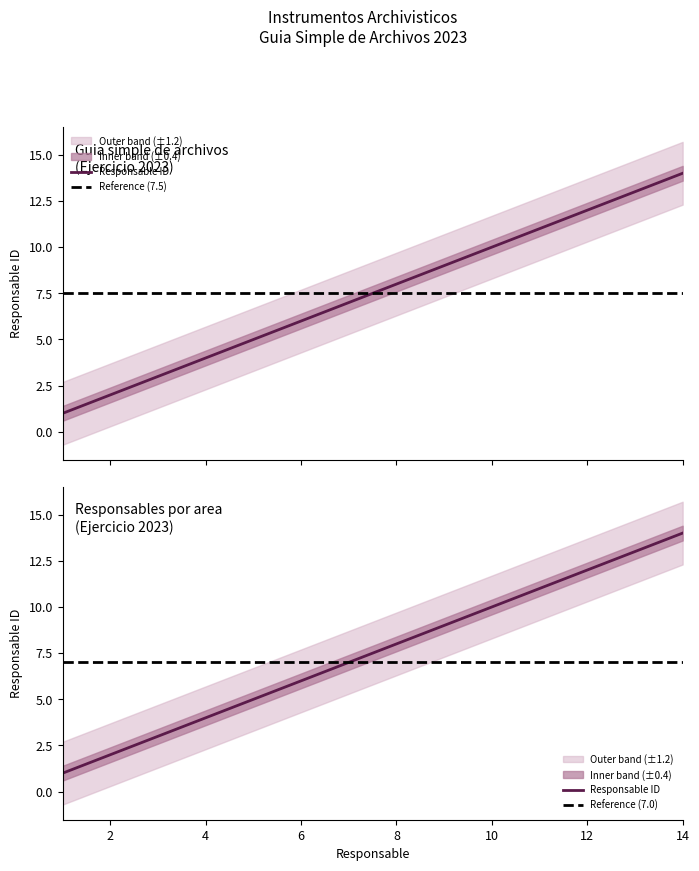

True or false: Responsable ID and Upper Band cross at least once.

False